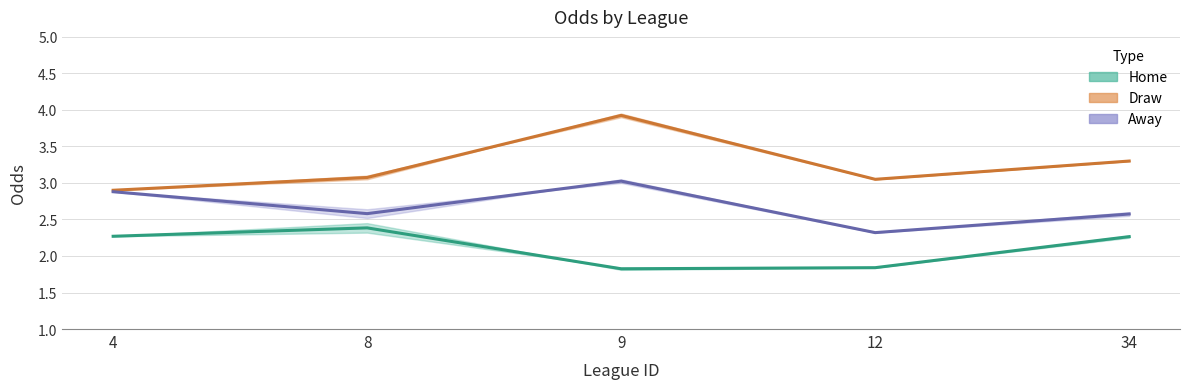

At which label does home mid reach its peak?

8